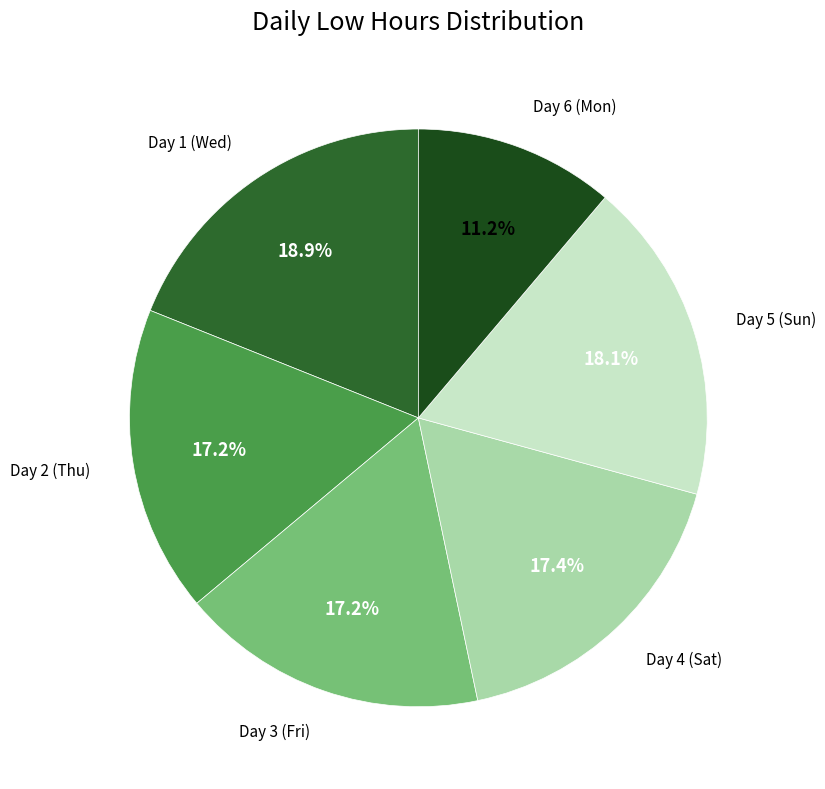

Count the number of slices in the pie.

6